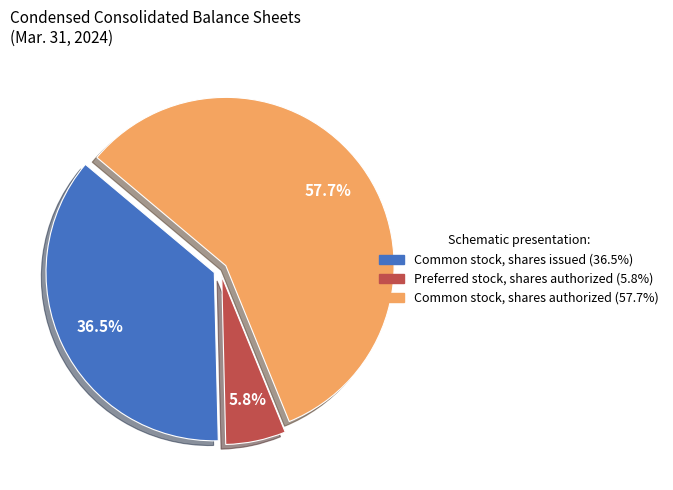

Is Preferred stock, shares authorized the majority of the pie?

No